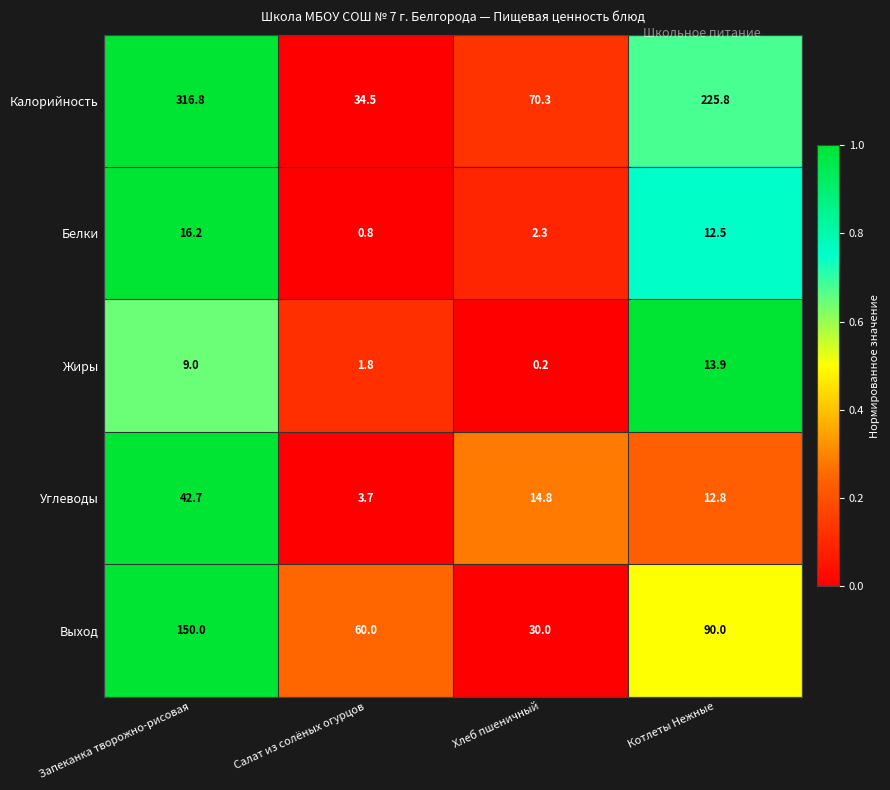

Reading left to right, extract all data points from this chart.

Калорийность: 316.8	34.5	70.3	225.8
Белки: 16.2	0.8	2.3	12.5
Жиры: 9.0	1.8	0.2	13.9
Углеводы: 42.7	3.7	14.8	12.8
Выход: 150.0	60.0	30.0	90.0